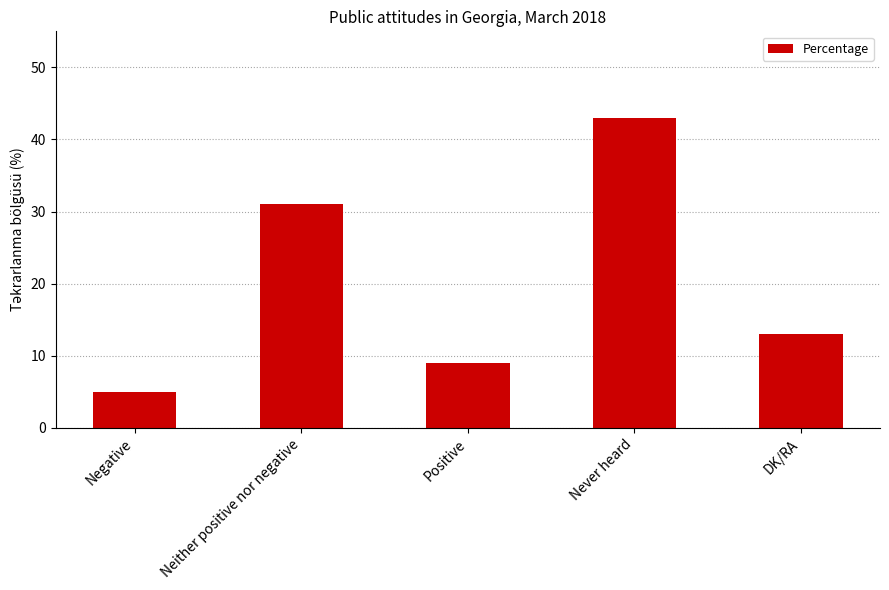

How many series are shown in this chart?

1